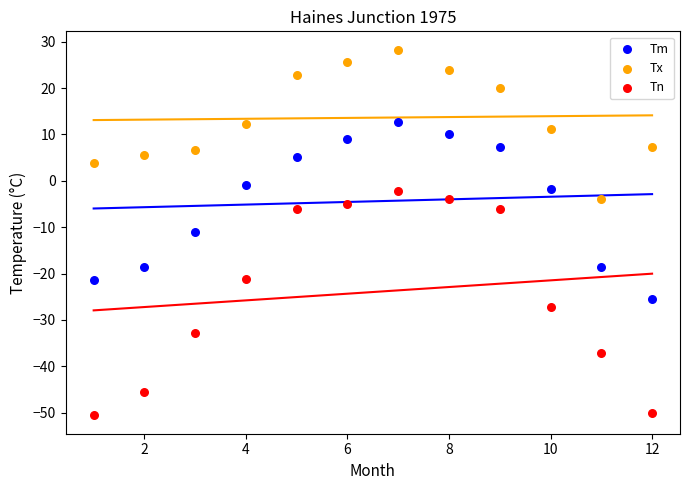

Which series contains the lowest Y value?

Tn